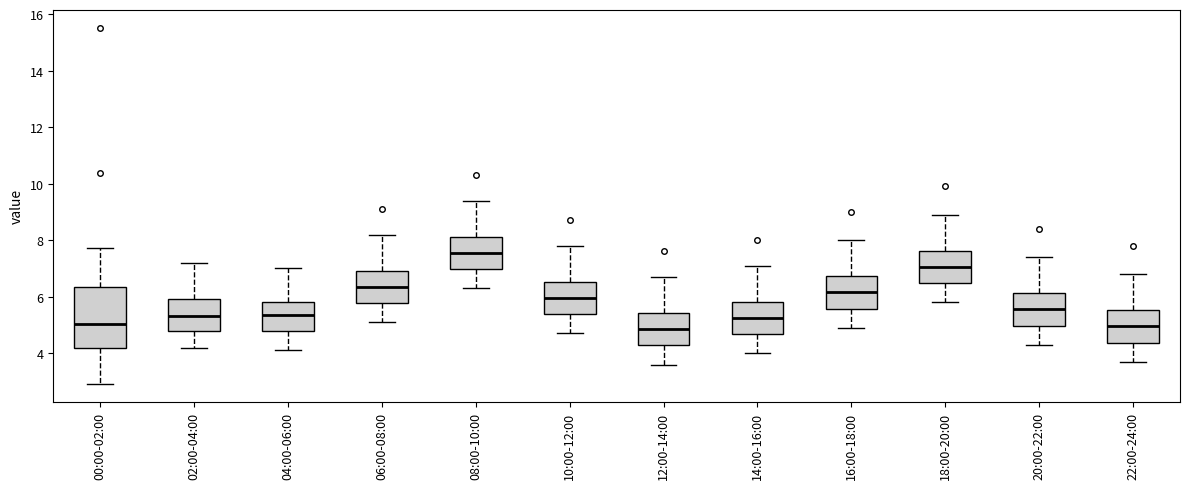

Reading left to right, read every box against the y-axis: the position of its median line, the range the box covers, and the ends of its whiskers. The values are not printed on the chart, so give them approximately, as read against the axis.

00:00-02:00: median 5.0, box 4.2 to 6.4, whiskers 3.0 to 7.8
02:00-04:00: median 5.4, box 4.8 to 6.0, whiskers 4.2 to 7.2
04:00-06:00: median 5.4, box 4.8 to 5.8, whiskers 4.2 to 7.0
06:00-08:00: median 6.4, box 5.8 to 7.0, whiskers 5.2 to 8.2
08:00-10:00: median 7.6, box 7.0 to 8.2, whiskers 6.4 to 9.4
10:00-12:00: median 6.0, box 5.4 to 6.6, whiskers 4.8 to 7.8
12:00-14:00: median 4.8, box 4.2 to 5.4, whiskers 3.6 to 6.8
14:00-16:00: median 5.2, box 4.6 to 5.8, whiskers 4.0 to 7.2
16:00-18:00: median 6.2, box 5.6 to 6.8, whiskers 5.0 to 8.0
18:00-20:00: median 7.0, box 6.4 to 7.6, whiskers 5.8 to 9.0
20:00-22:00: median 5.6, box 5.0 to 6.2, whiskers 4.4 to 7.4
22:00-24:00: median 5.0, box 4.4 to 5.6, whiskers 3.8 to 6.8